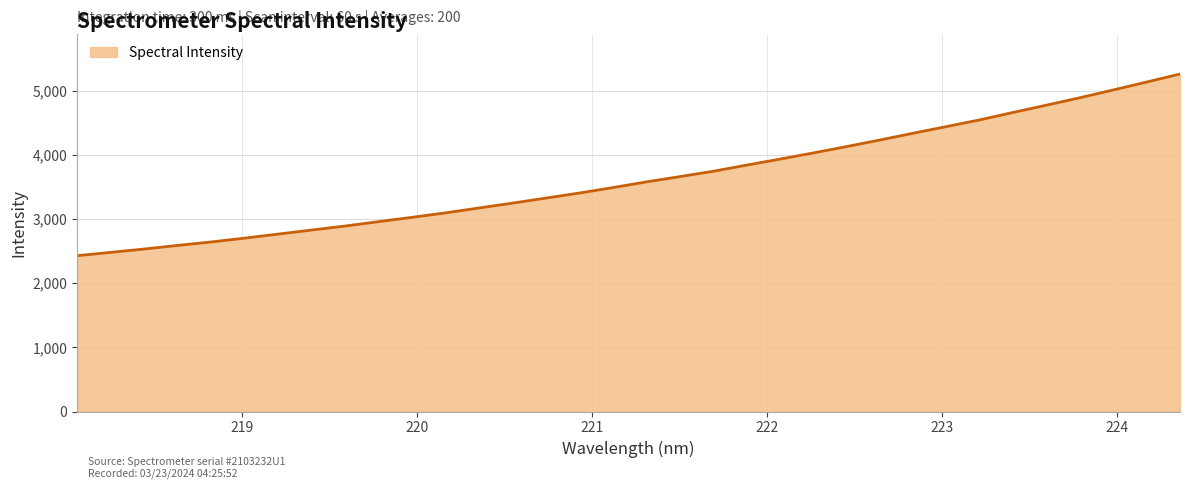

How many categories are shown in the chart?

34